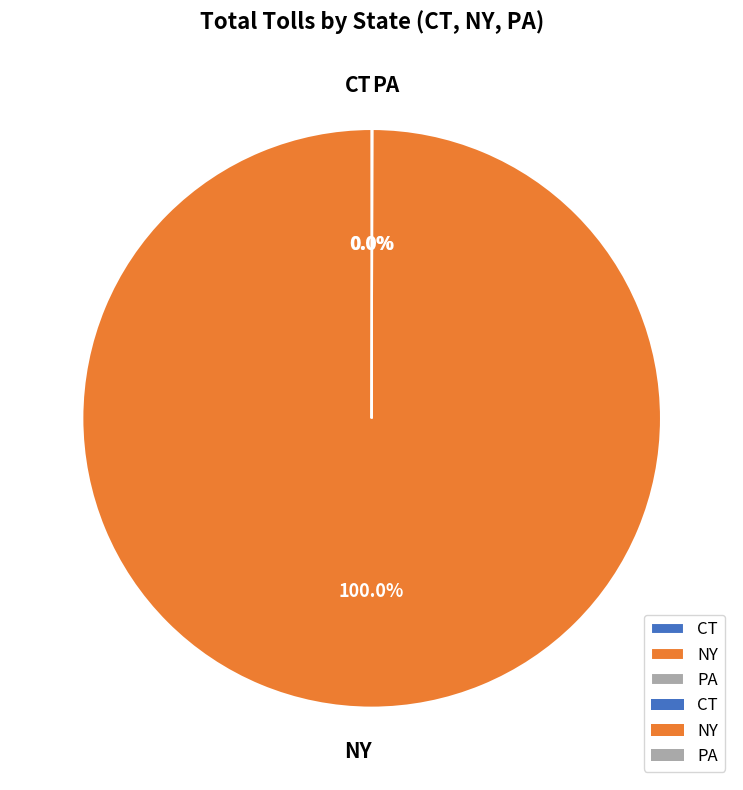

What is the largest slice in the pie chart?

NY